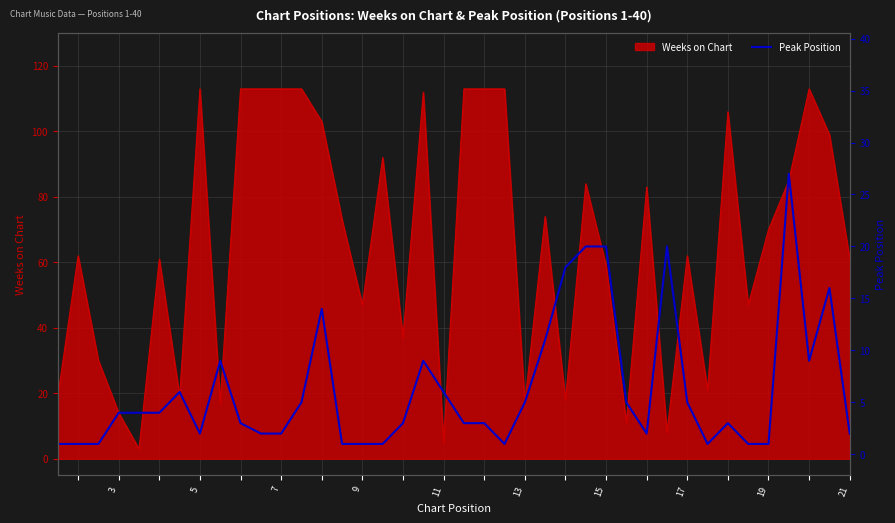

The Weeks on Chart series shows 28 at 21. True or false?

False